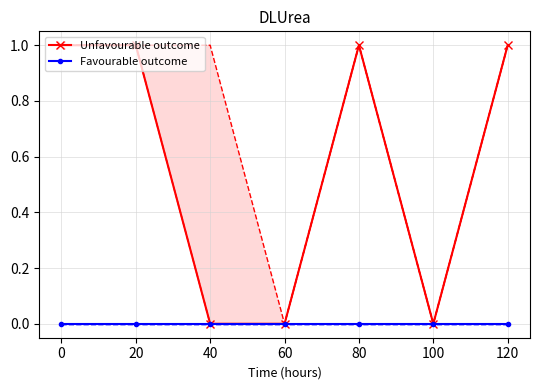

What is the spread (max minus min) of values at 120?

1